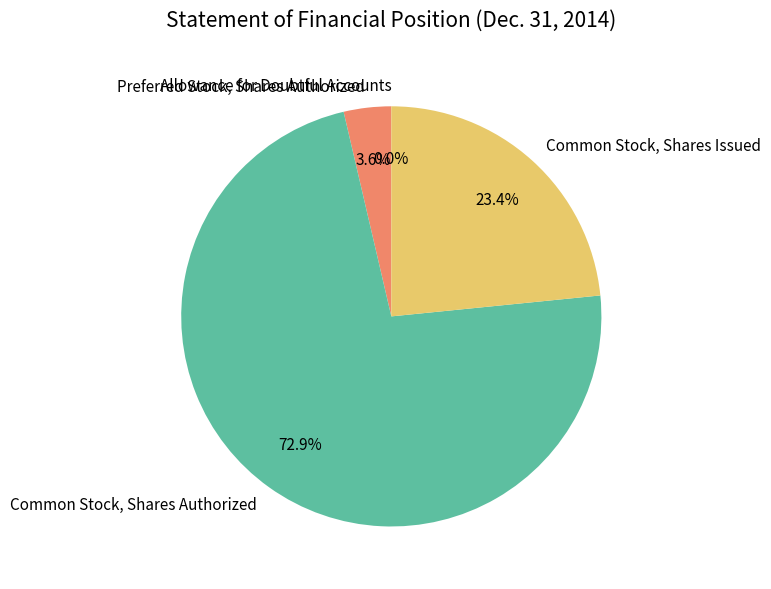

How much of the chart is everything except Common Stock, Shares Issued?

76.6%